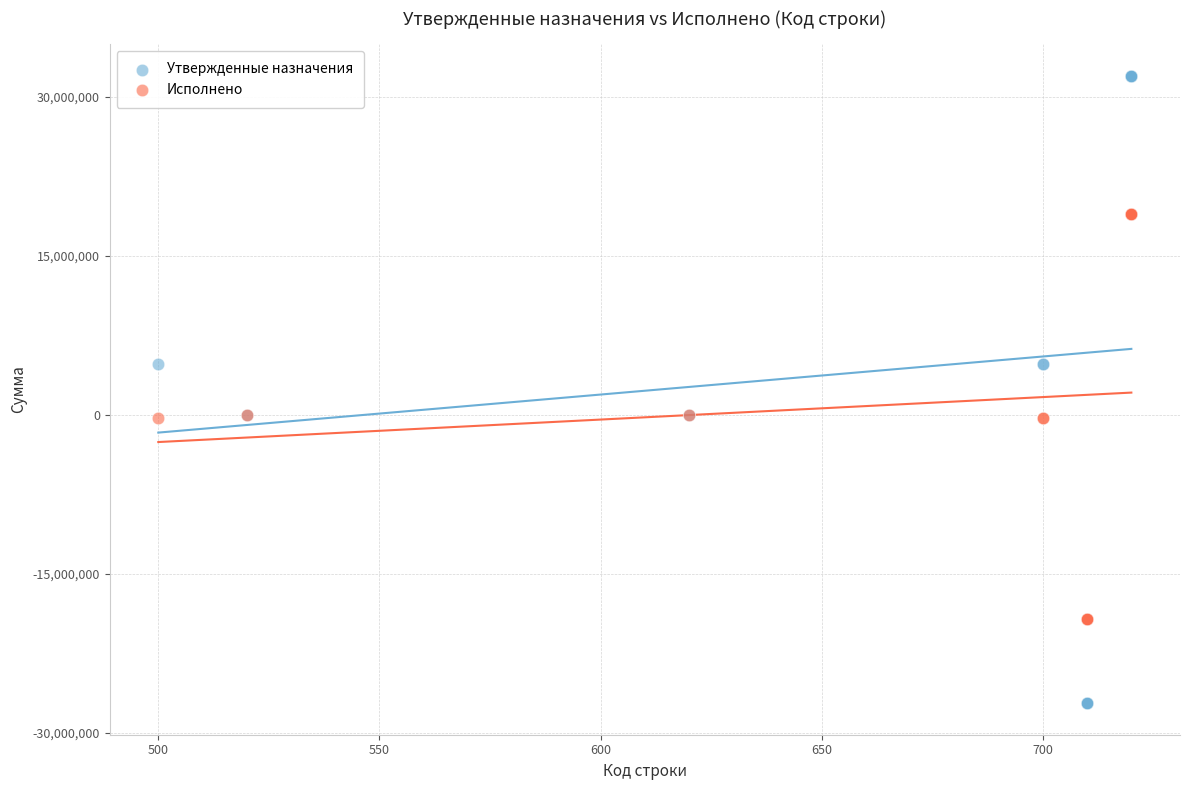

Which series reaches the maximum Y coordinate?

Утвержденные назначения